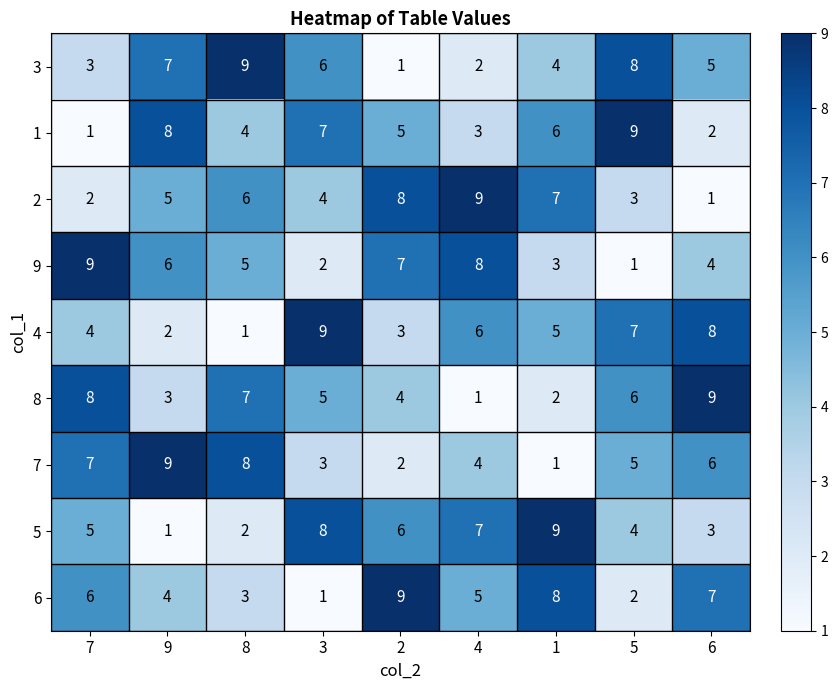

Which series changed the most between 4 and 5?

9